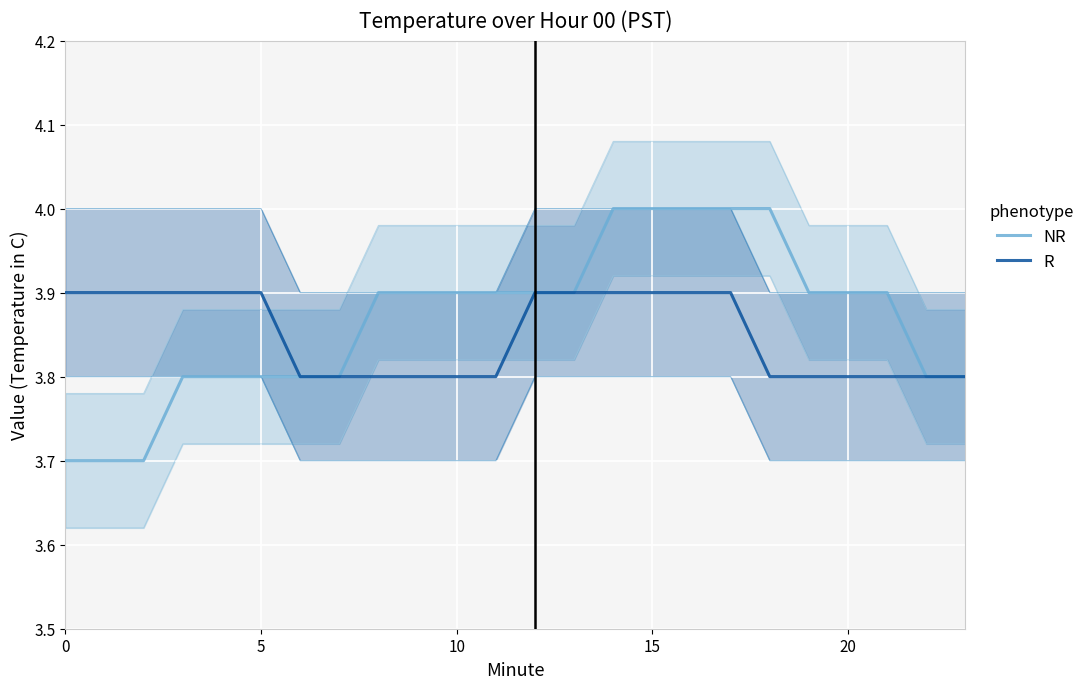

What is the highest value of the R series?

3.9